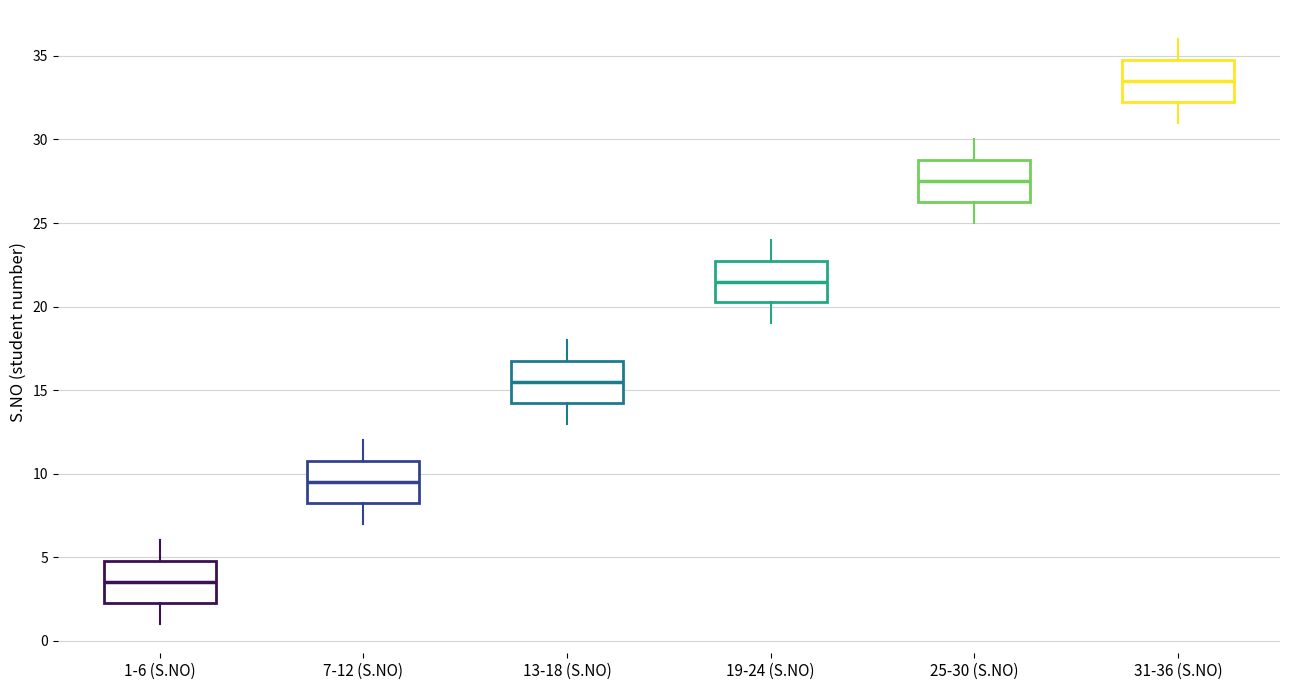

Reading left to right, transcribe this box plot: for each box, give where its median line is, the range the box spans, and where its two whiskers end, as read against the y-axis. The values are not printed on the chart, so give them approximately, as read against the axis.

1-6 (S.NO): median 3.5, box 2.5 to 5.0, whiskers 1.0 to 6.0
7-12 (S.NO): median 9.5, box 8.5 to 11.0, whiskers 7.0 to 12.0
13-18 (S.NO): median 15.5, box 14.5 to 17.0, whiskers 13.0 to 18.0
19-24 (S.NO): median 21.5, box 20.5 to 23.0, whiskers 19.0 to 24.0
25-30 (S.NO): median 27.5, box 26.5 to 29.0, whiskers 25.0 to 30.0
31-36 (S.NO): median 33.5, box 32.5 to 35.0, whiskers 31.0 to 36.0